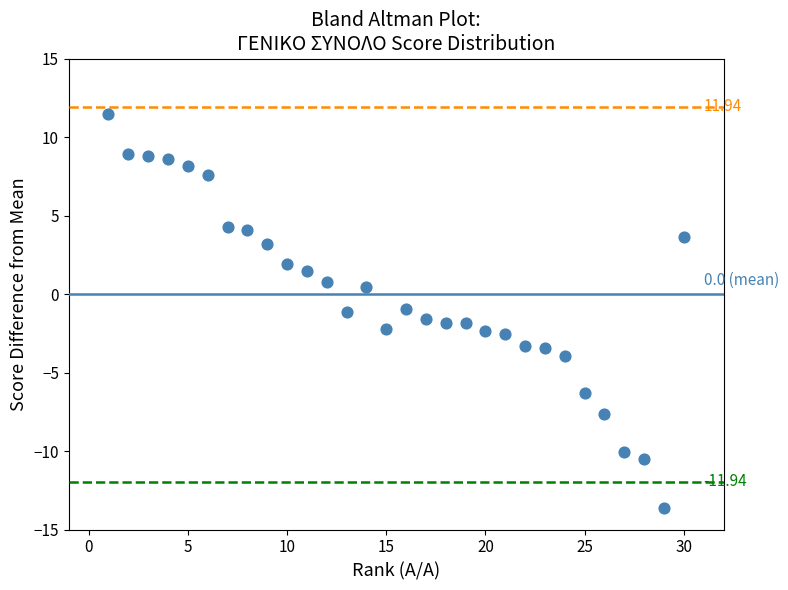

What is the range of Y values (max minus min)?

25.1